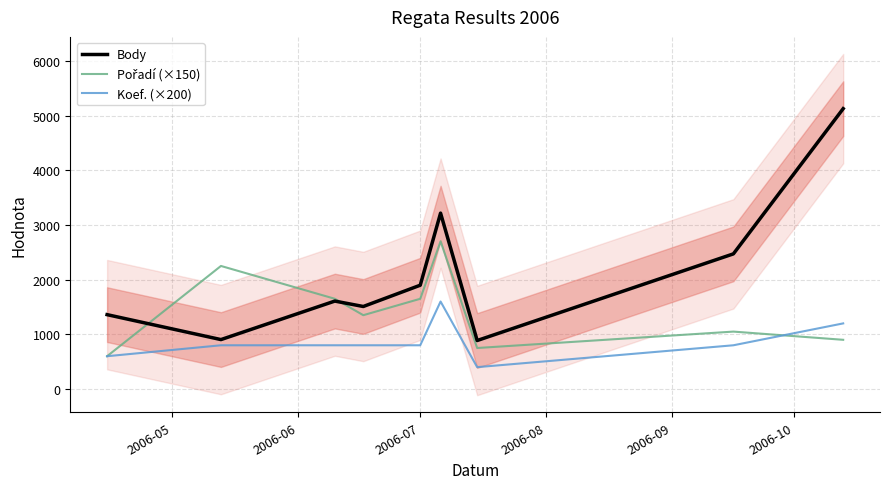

What is the smallest value displayed?

400